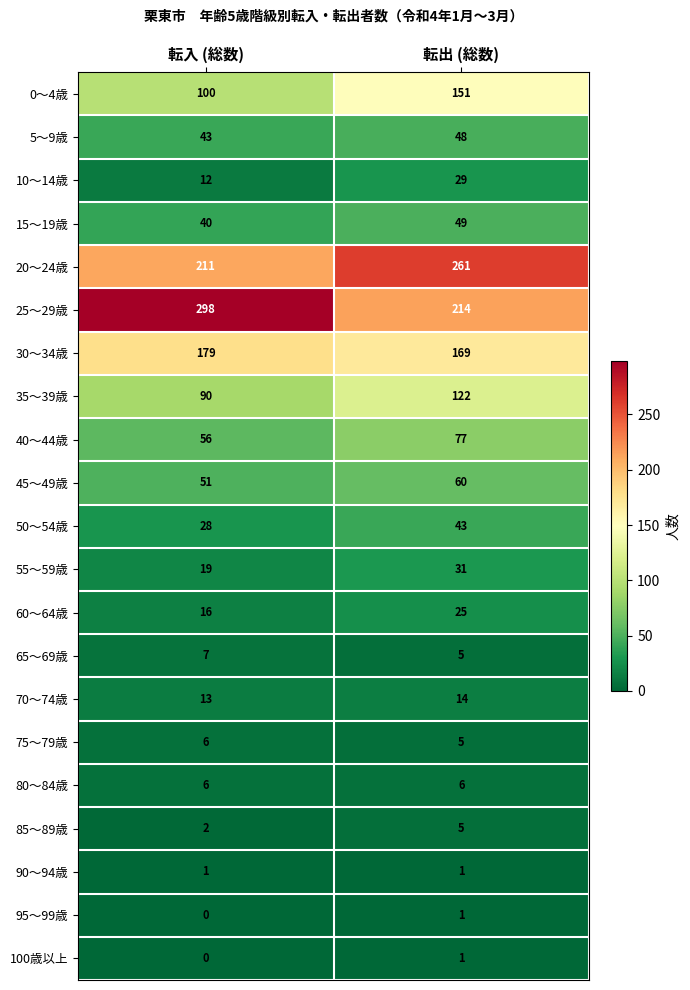

Which series has the largest total across all categories?

25～29歳